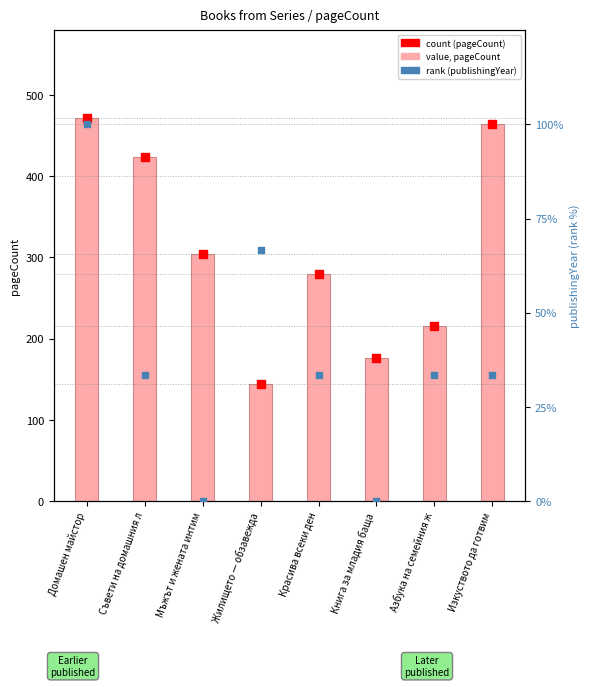

Which series has the largest total across all categories?

pageCount